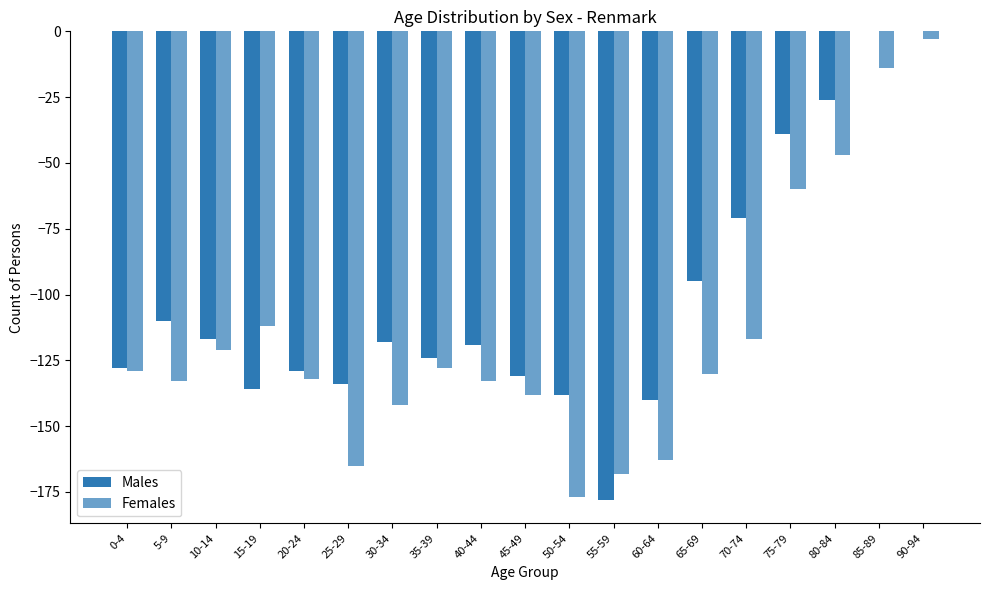

How many categories are shown in the chart?

19